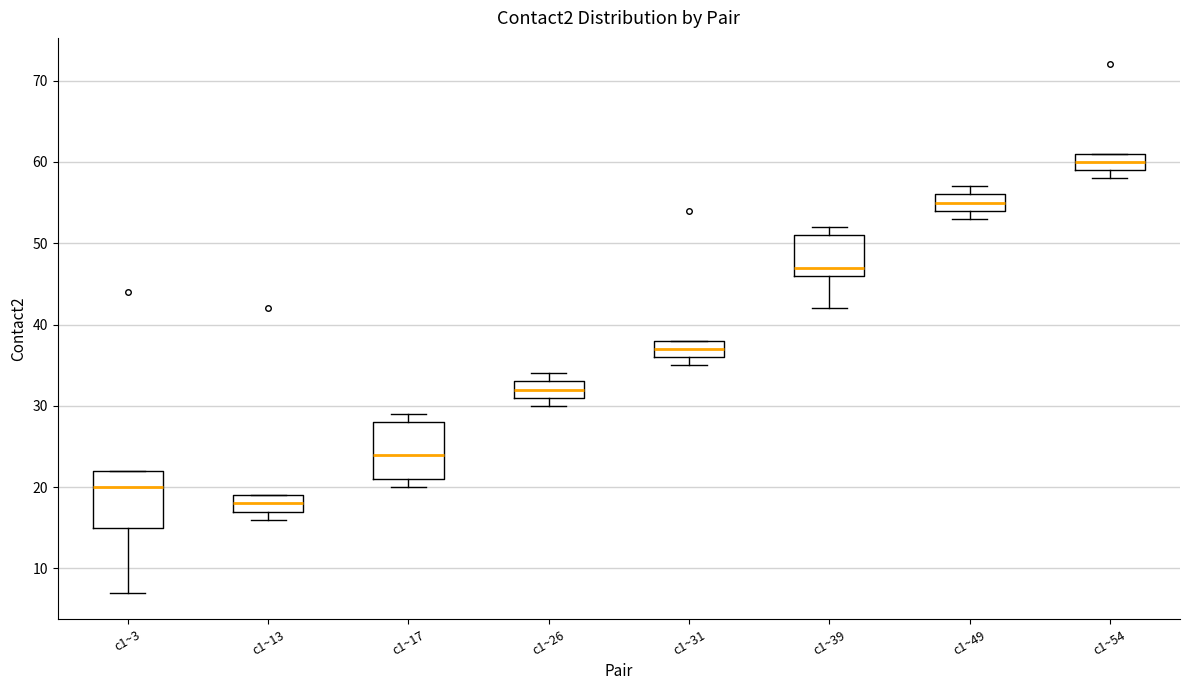

Reading left to right, transcribe this box plot: for each box, give where its median line is, the range the box spans, and where its two whiskers end, as read against the y-axis. The values are not printed on the chart, so give them approximately, as read against the axis.

c1~3: median 20, box 15 to 22, whiskers 7 to 22
c1~13: median 18, box 17 to 19, whiskers 16 to 19
c1~17: median 24, box 21 to 28, whiskers 20 to 29
c1~26: median 32, box 31 to 33, whiskers 30 to 34
c1~31: median 37, box 36 to 38, whiskers 35 to 38
c1~39: median 47, box 46 to 51, whiskers 42 to 52
c1~49: median 55, box 54 to 56, whiskers 53 to 57
c1~54: median 60, box 59 to 61, whiskers 58 to 61